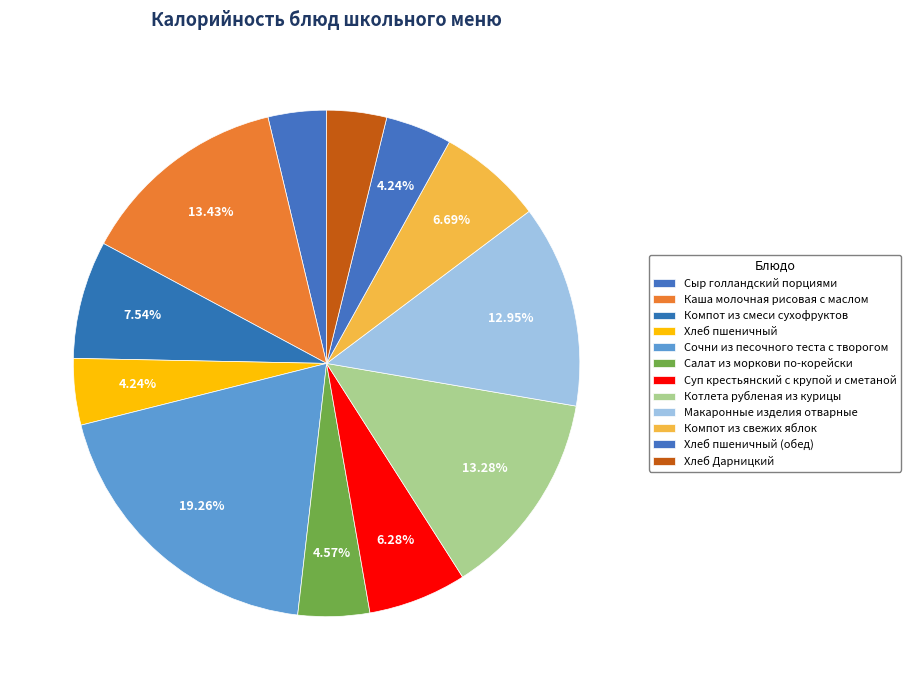

To the nearest percent, what is the difference between the largest and smallest slice percentages?

16%